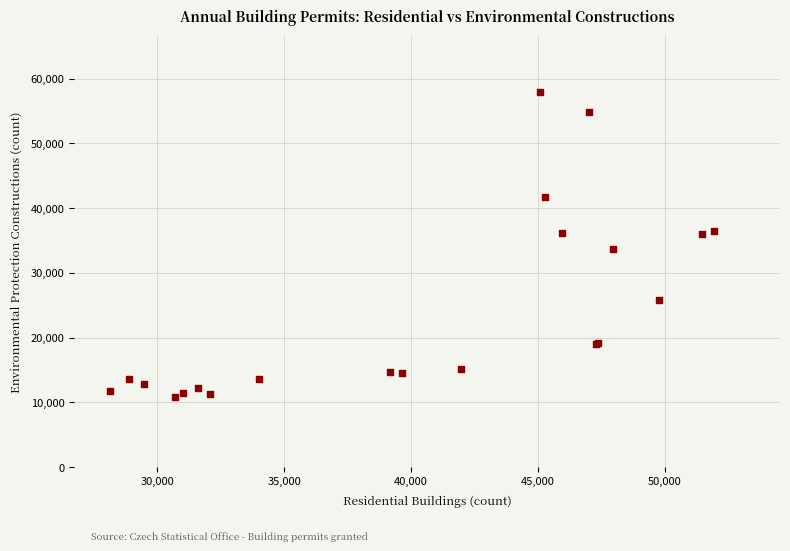

What Y value in the scatter plot is closest to 34453?

33691